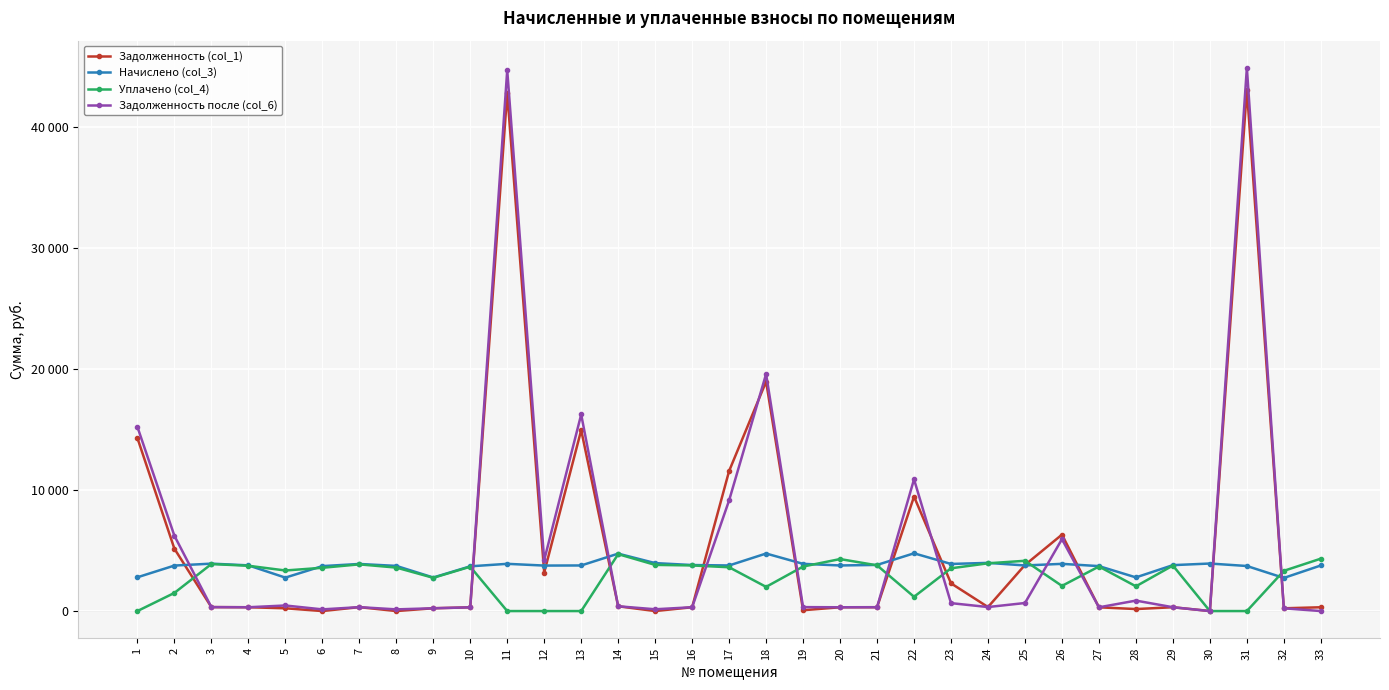

How many intersections are there between Задолженность после (col_6) and Задолженность (col_1)?

2